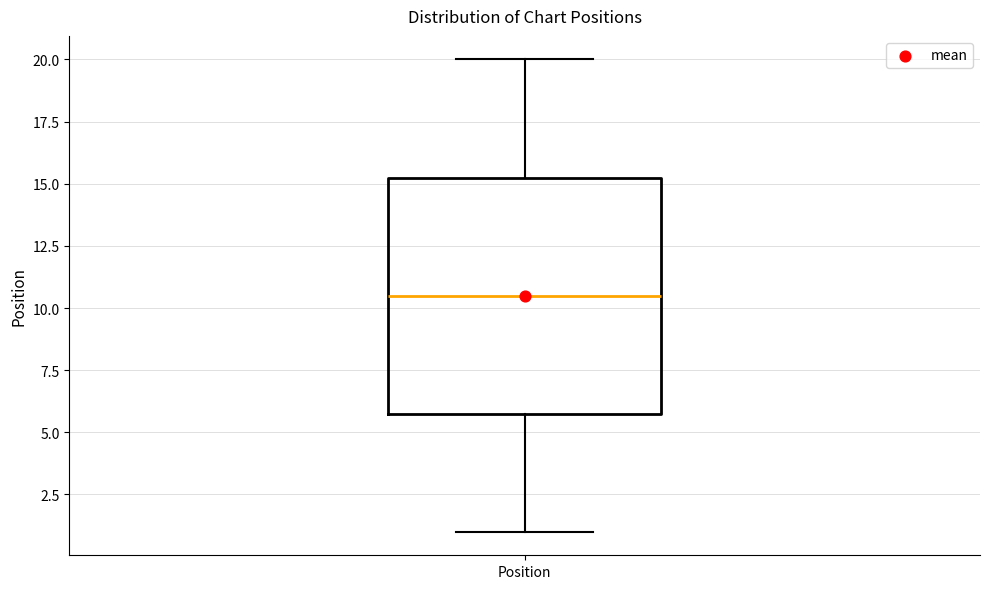

Read this box plot against the y-axis: the position of the median line, the range covered by the box, and the ends of both whiskers. The values are not printed on the chart, so give them approximately, as read against the axis.

median 10.5, box 6.0 to 15.5, whiskers 1.0 to 20.0